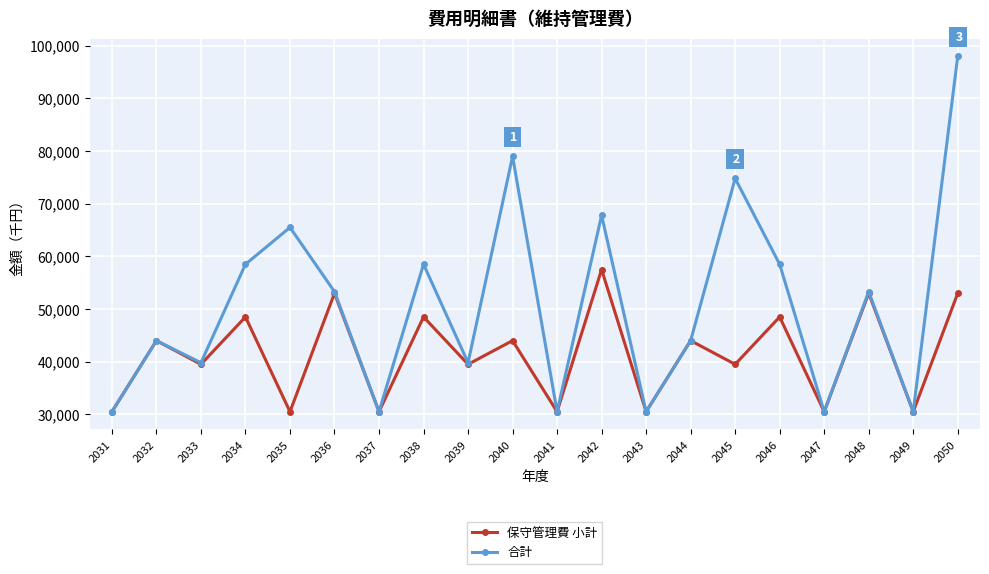

Reading left to right, what are all the values shown in this chart?

保守管理費 小計: 2031=30500	2032=44000	2033=39500	2034=48500	2035=30500	2036=53000	2037=30500	2038=48500	2039=39500	2040=44000	2041=30500	2042=57500	2043=30500	2044=44000	2045=39500	2046=48500	2047=30500	2048=53000	2049=30500	2050=53000
合計: 2031=30500	2032=44000	2033=39800	2034=58500	2035=65500	2036=53300	2037=30500	2038=58500	2039=39800	2040=79000	2041=30500	2042=67800	2043=30500	2044=44000	2045=74800	2046=58500	2047=30500	2048=53300	2049=30500	2050=98000